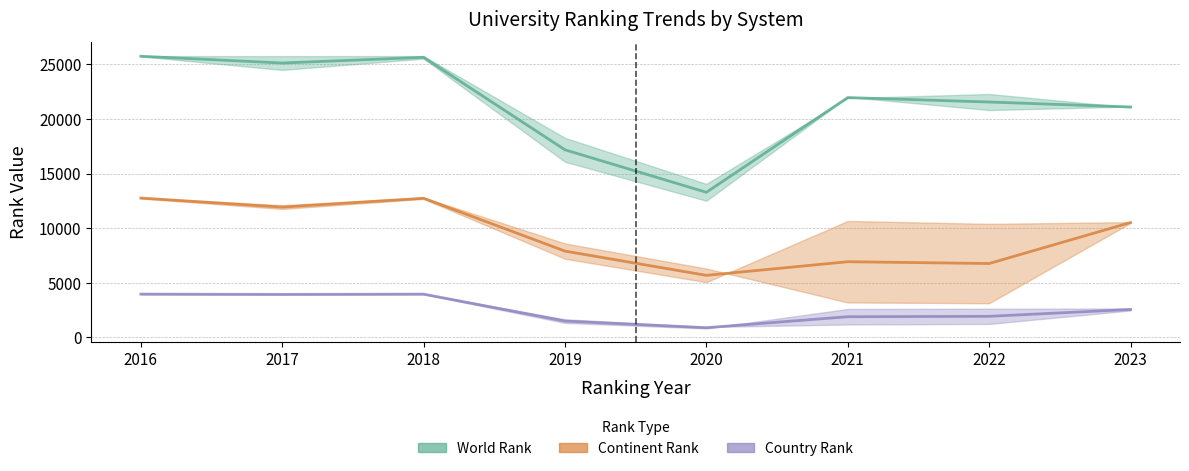

Is this an area chart (filled region under the line)?

No